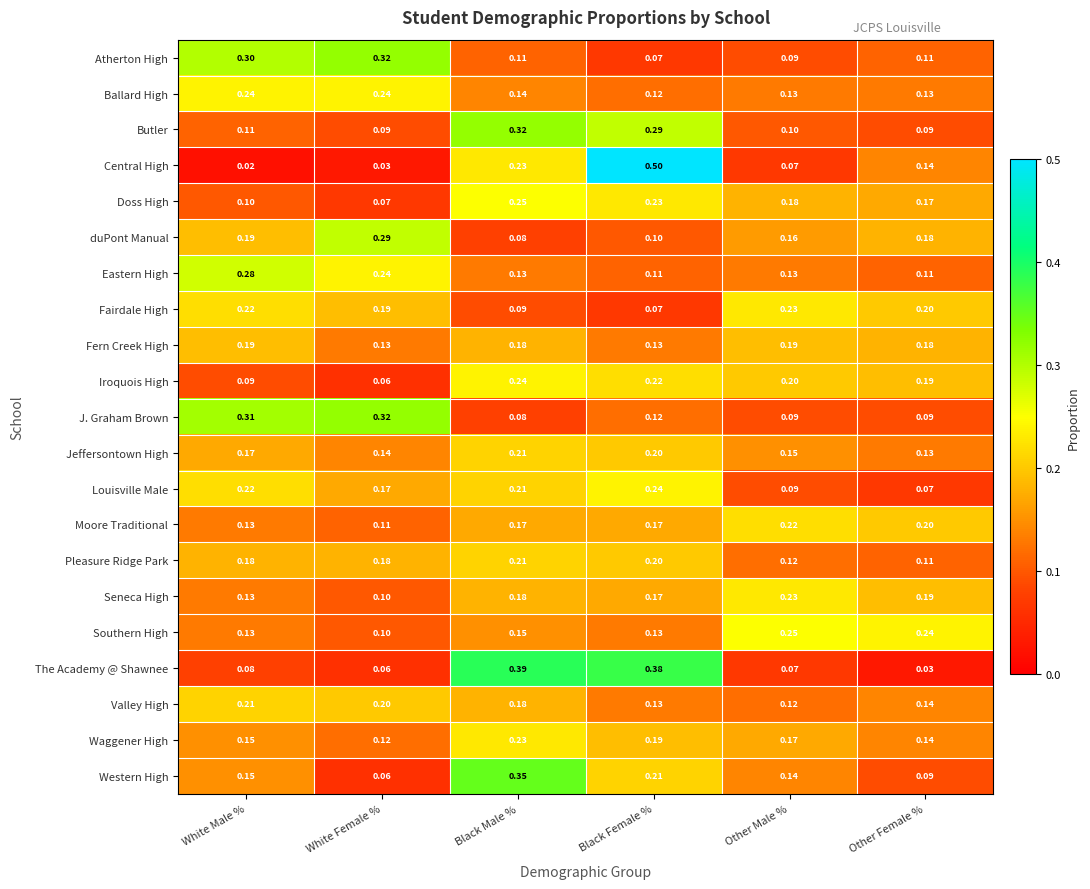

List the labels in order of Central High value, largest first.

Black Female %, Black Male %, Other Female %, Other Male %, White Female %, White Male %